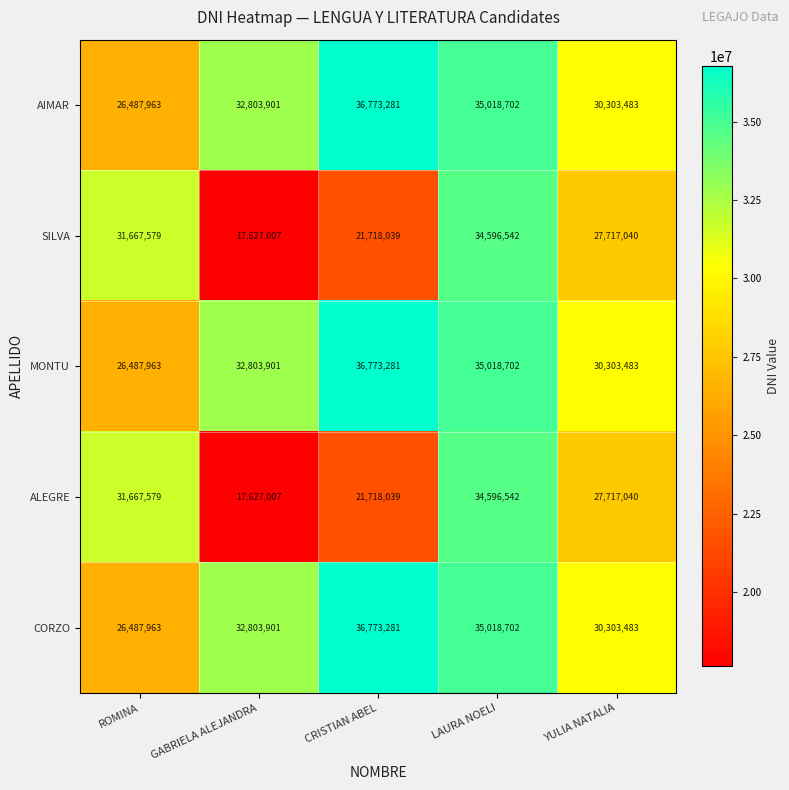

What is the spread (max minus min) of values at GABRIELA ALEJANDRA?

15176894